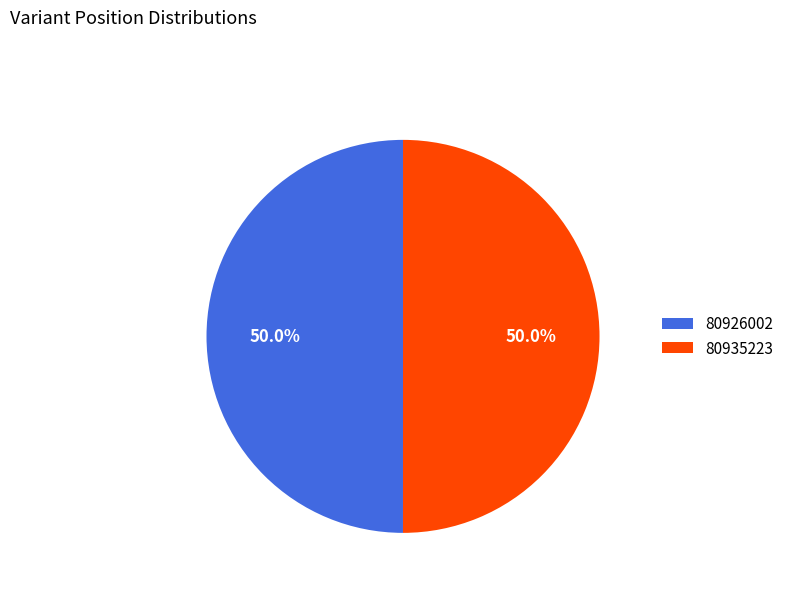

How many segments does this pie chart have?

2